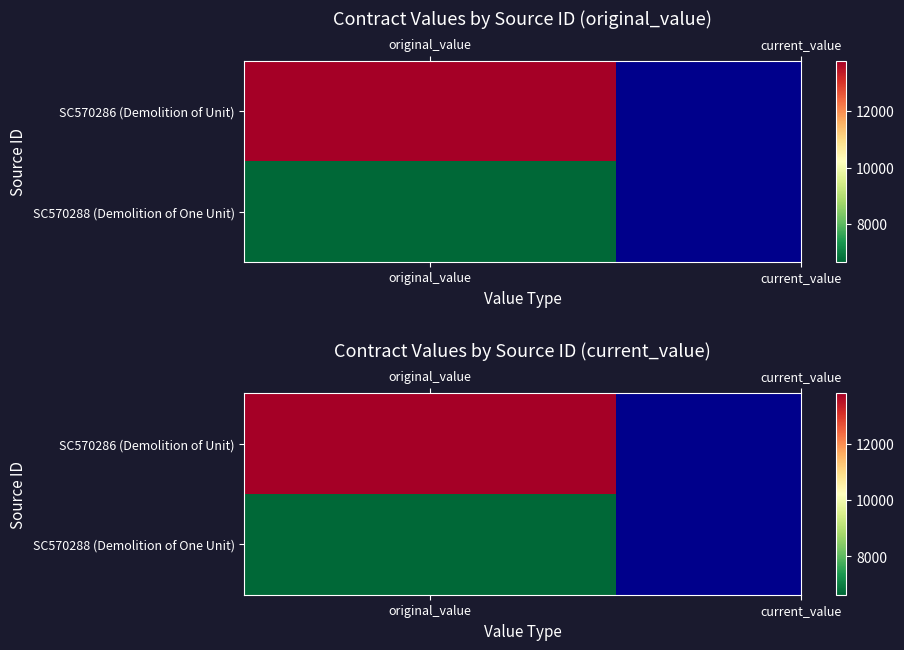

Is it true that SC570288 equals 9591.2 at 0?

False